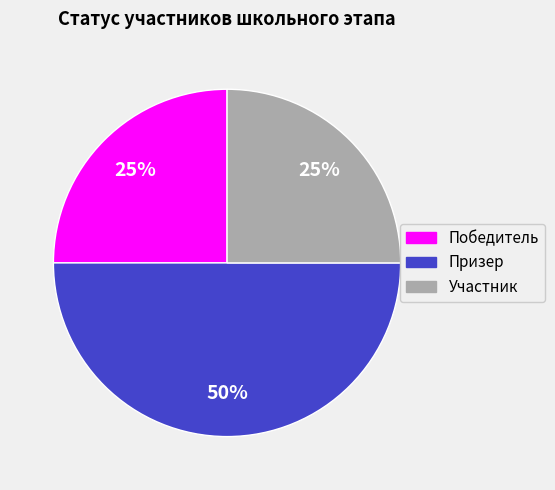

Count the number of slices in the pie.

3